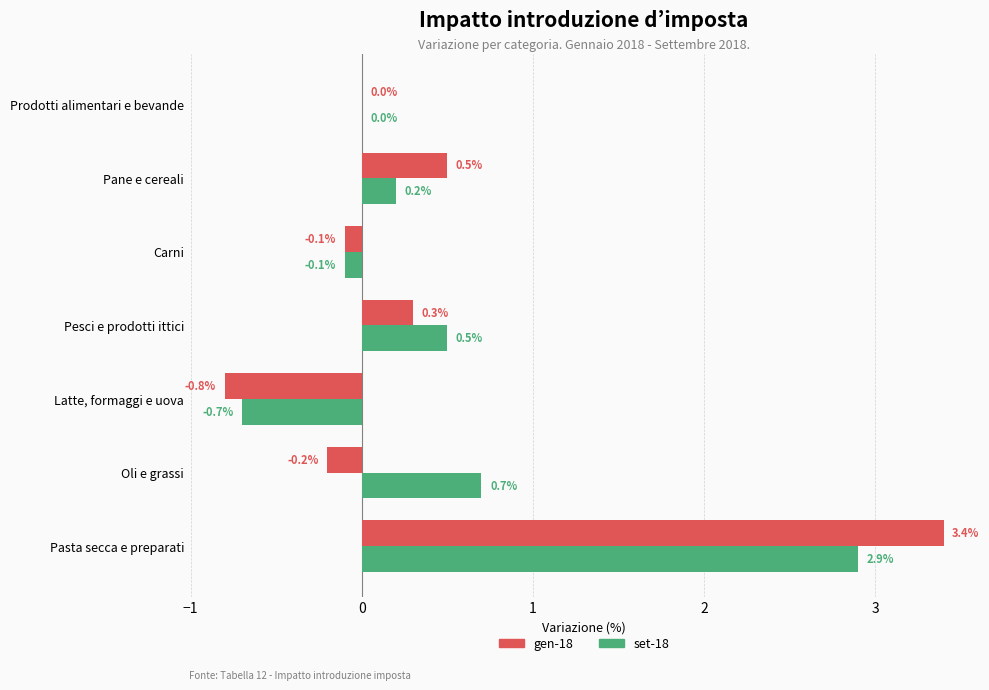

Which series changed the most between Pane e cereali and Carni?

gen-18